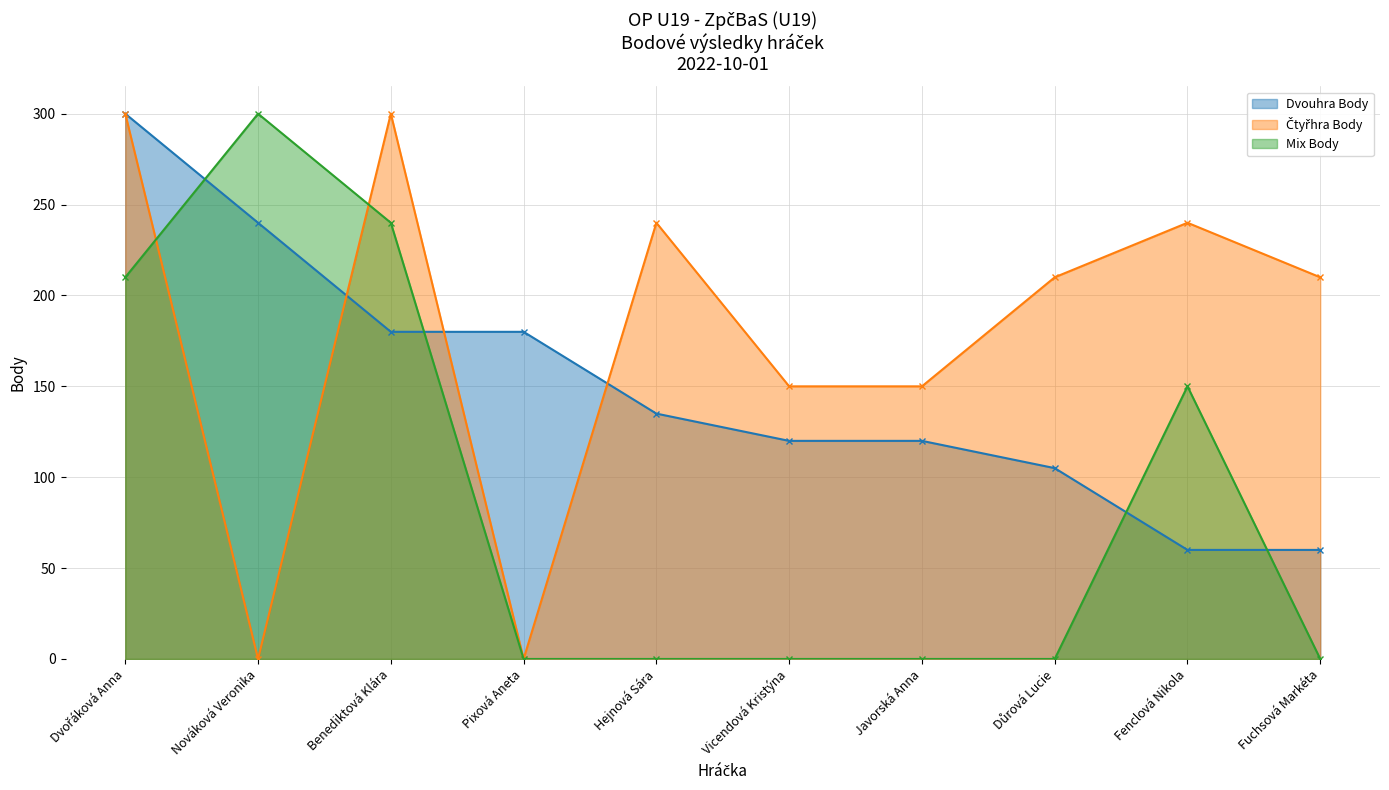

What is the label of the 6th point from the left?

Vicendová Kristýna